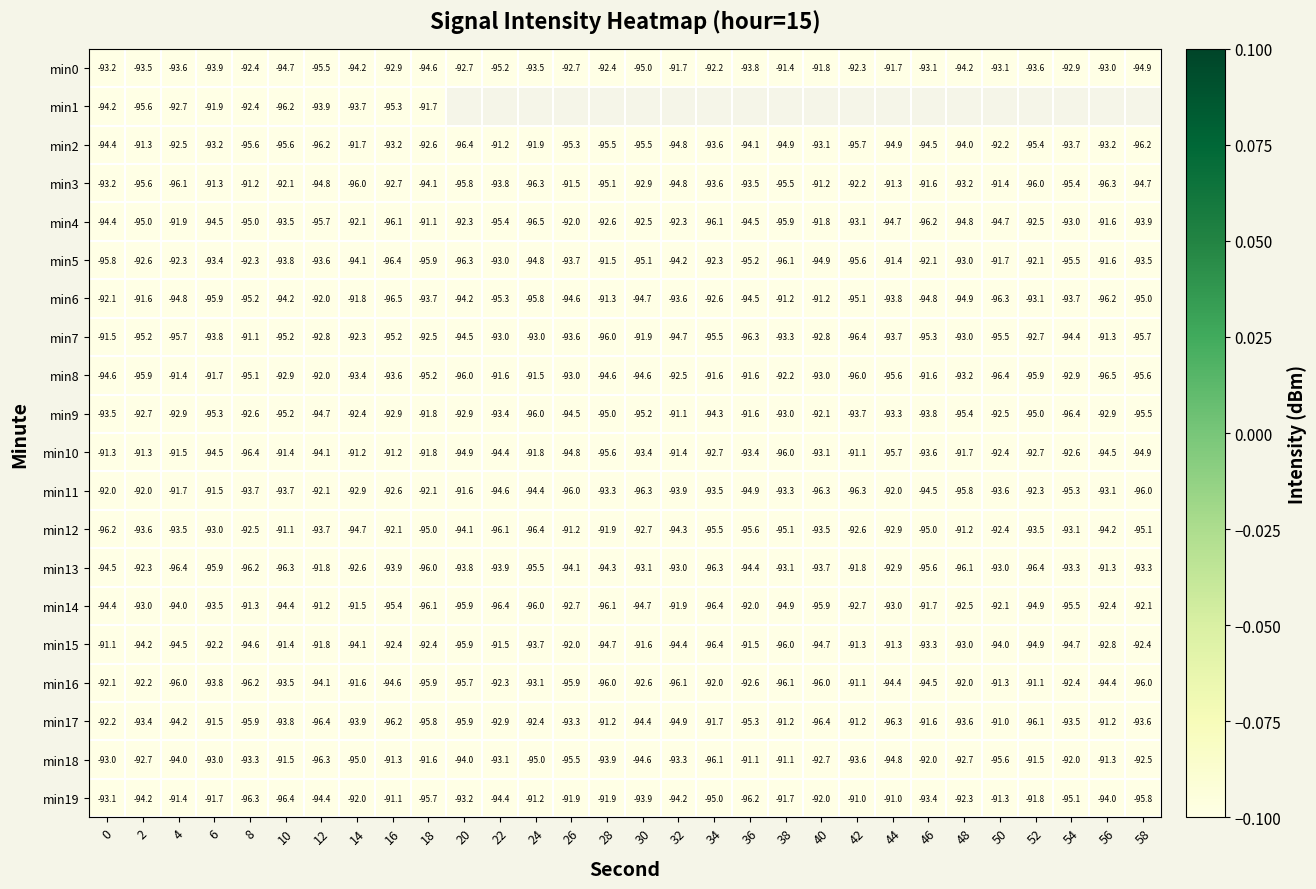

How many distinct data groups are displayed?

20